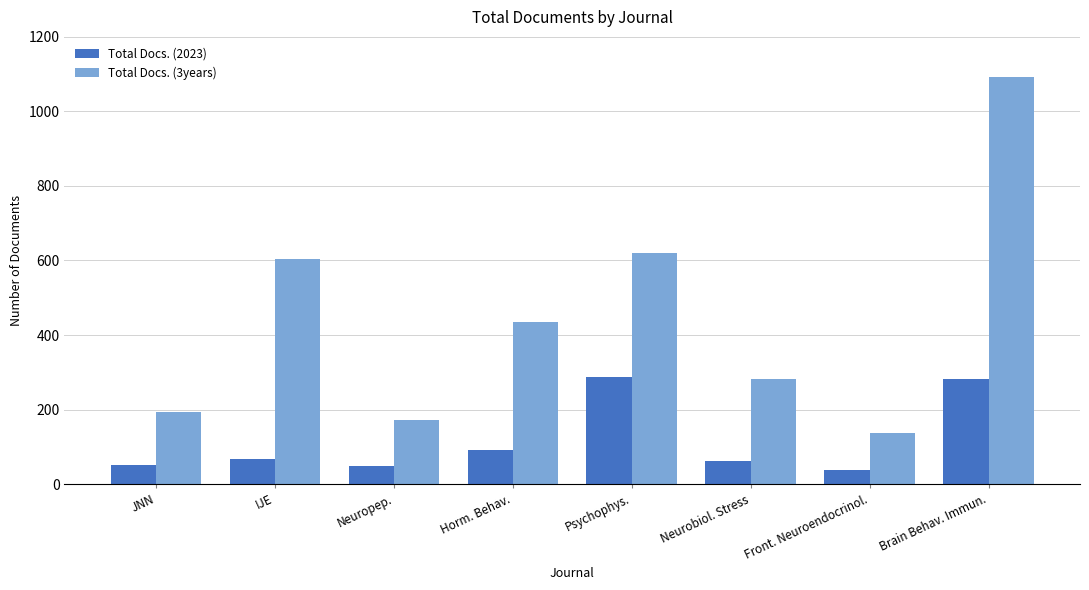

The value of Total Docs. (3years) at JNN is 193. True or false?

True